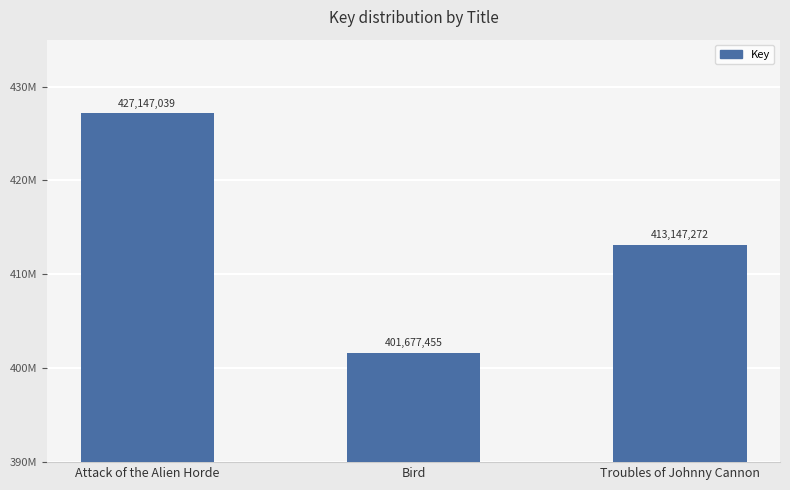

What is the ratio of the value at Troubles of Johnny Cannon to the value at Bird?

1.0